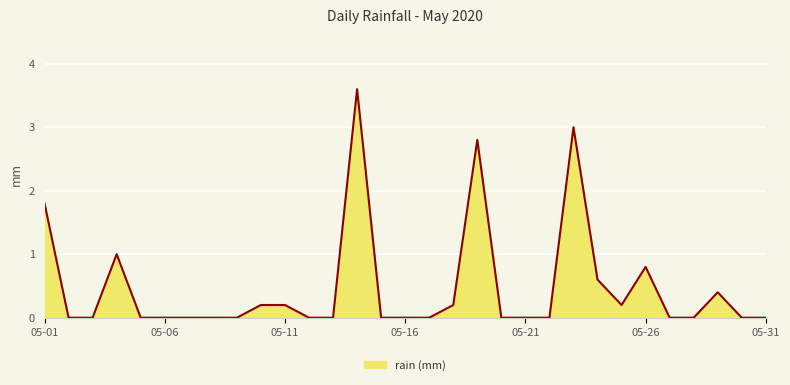

What is the greatest value displayed?

3.6